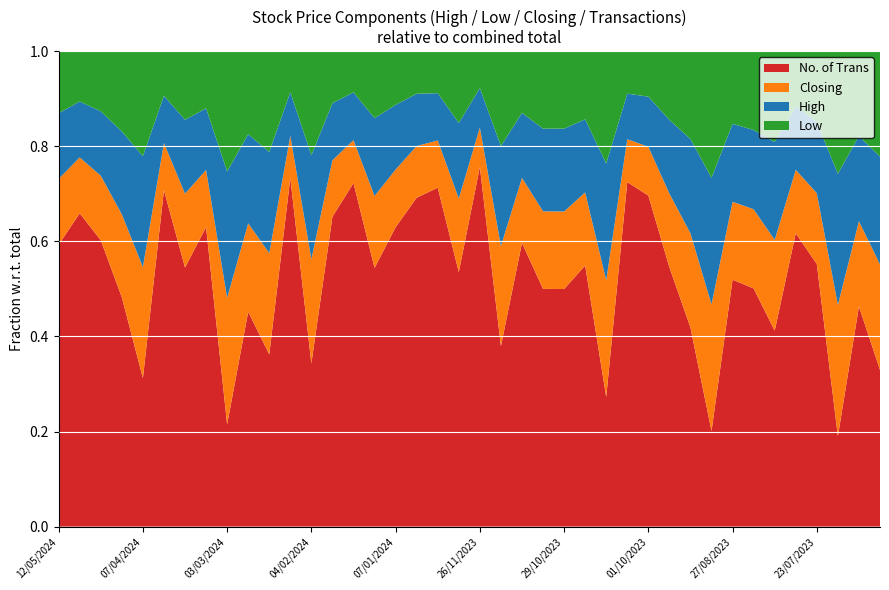

What is the total value across all series at 12/05/2024?

1.0